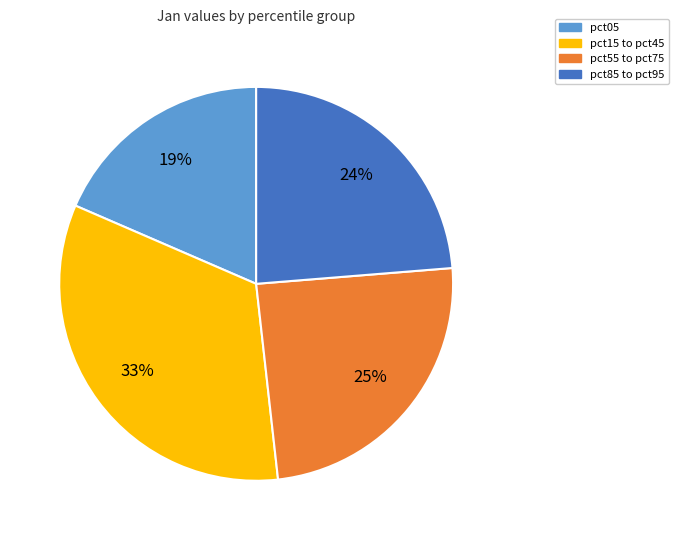

To the nearest percent, what is the average slice percentage?

25%